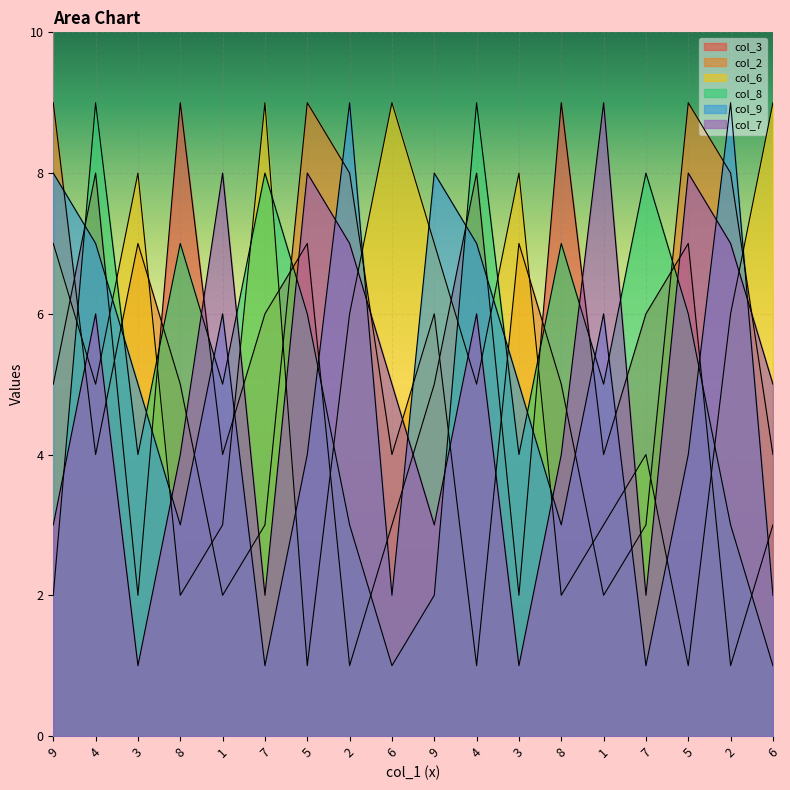

True or false: col_6 and col_2 cross at least once.

True